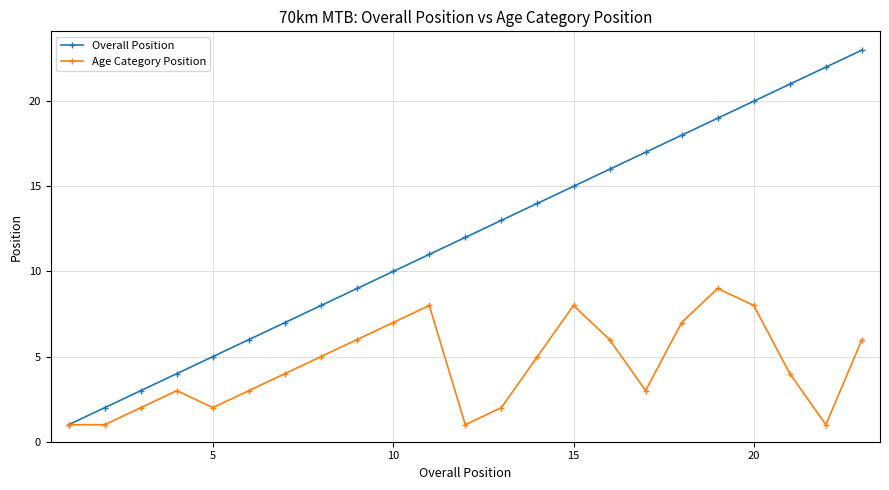

How many values in the Overall Position series are below 12?

11